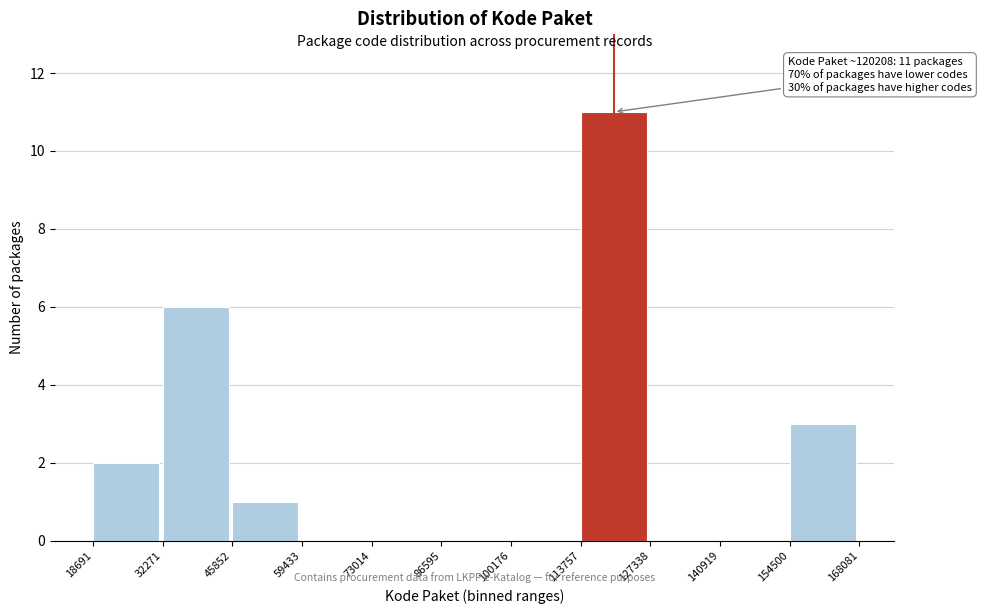

Over which range of the x-axis is the bar tallest?

113757 to 127338